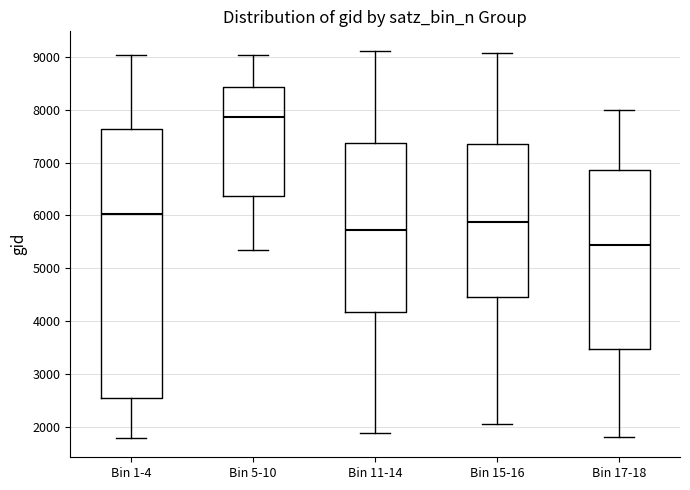

Where does the upper whisker of the box for Bin 5-10 end on the y-axis? The values are not printed on the chart, so give them approximately, as read against the axis.

9000